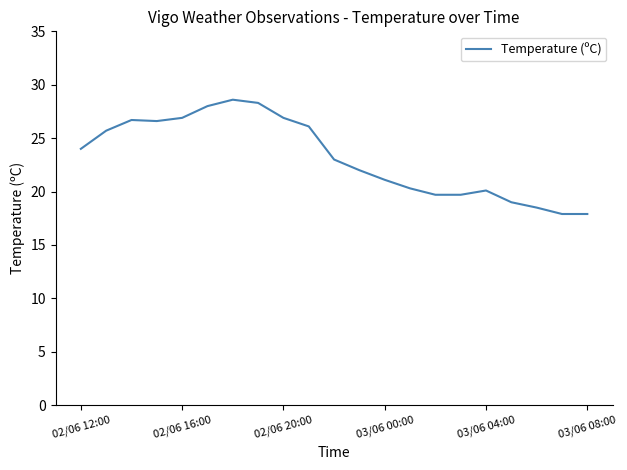

Count the number of categories in the chart.

21